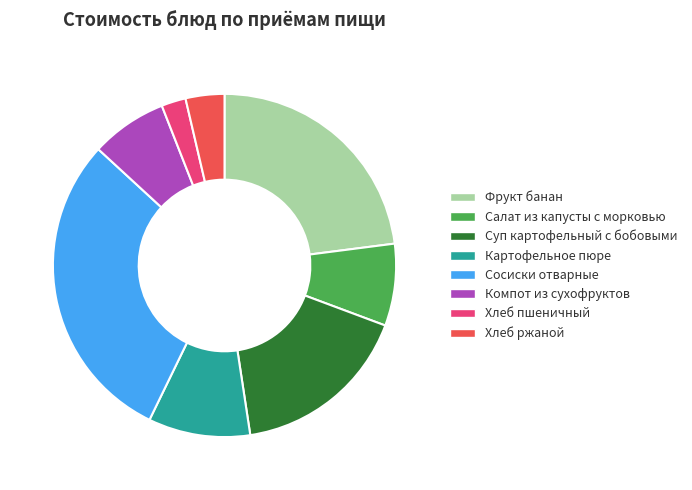

Which slice is the largest?

Сосиски отварные